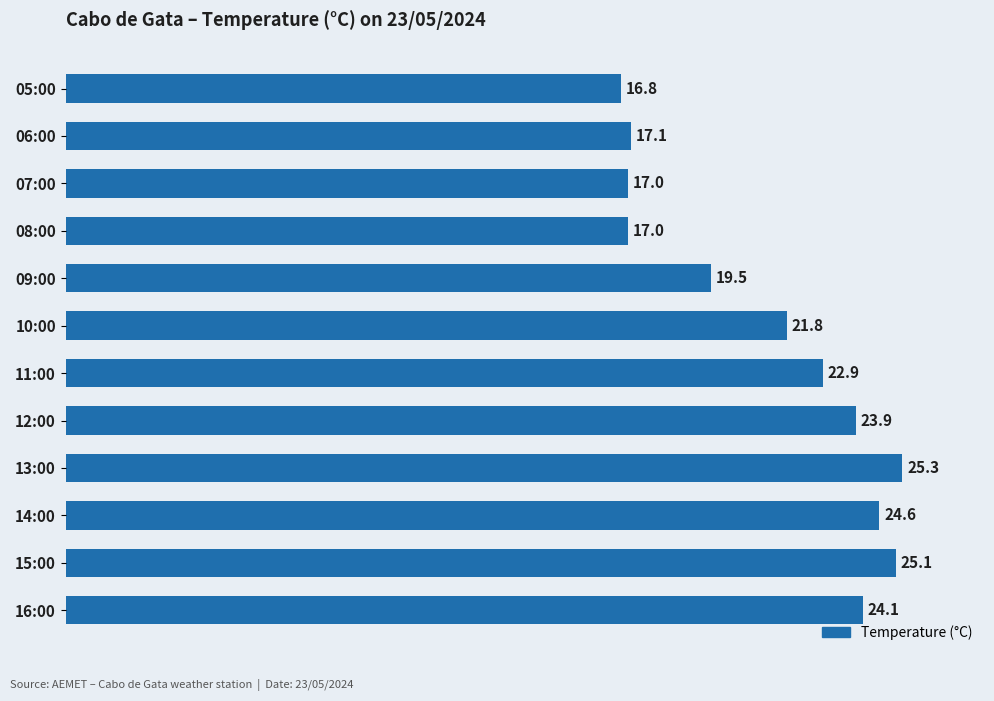

Which category has the highest value across all series?

13:00